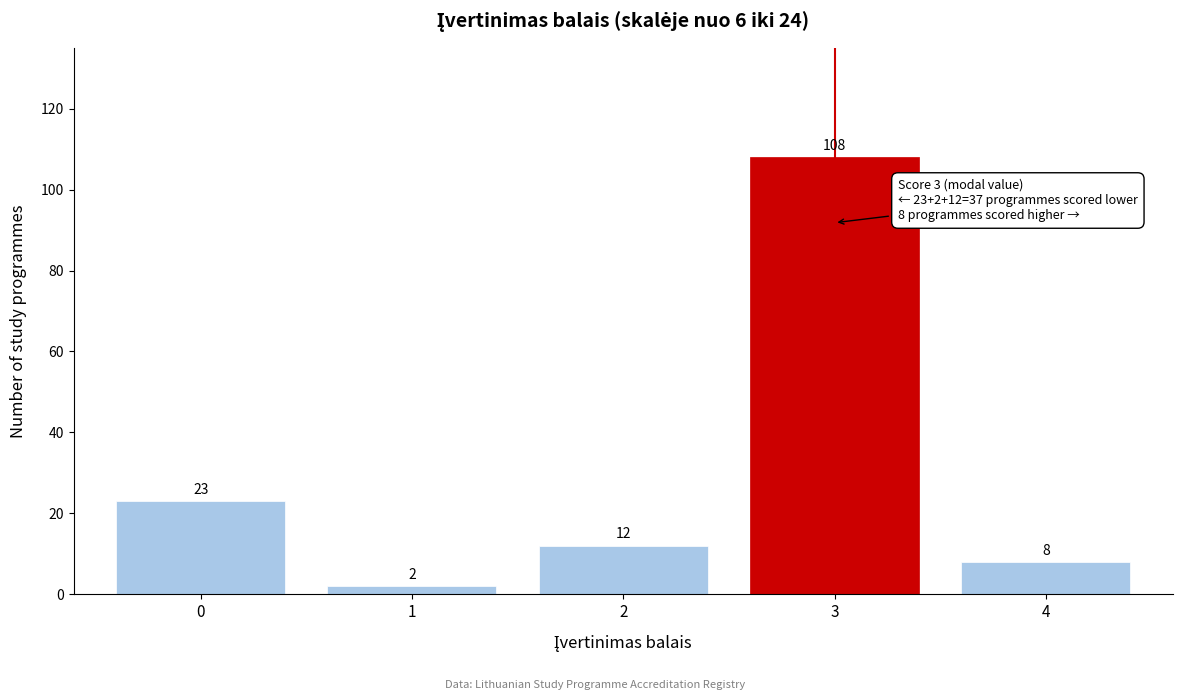

Reading right to left, extract all data points from this chart.

4=8	3=108	2=12	1=2	0=23